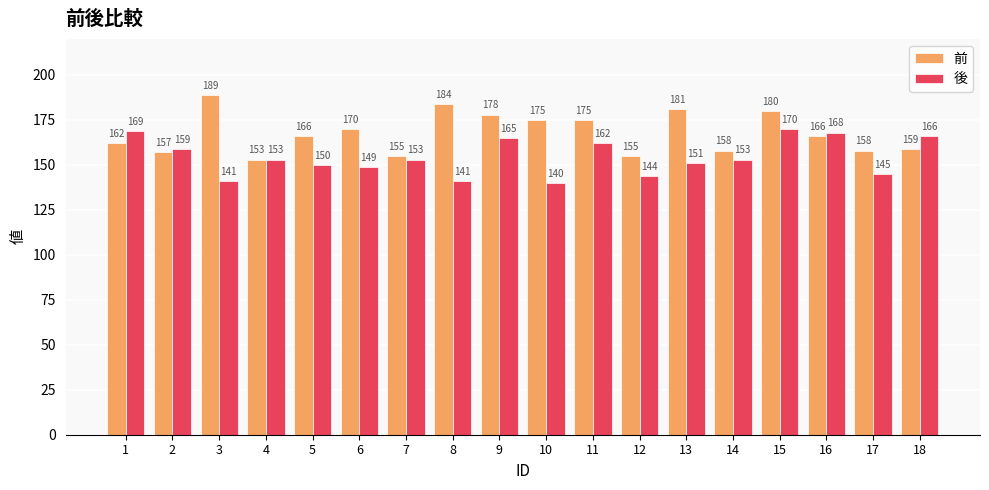

What is the difference between the maximum and minimum values in the 前 series?

36